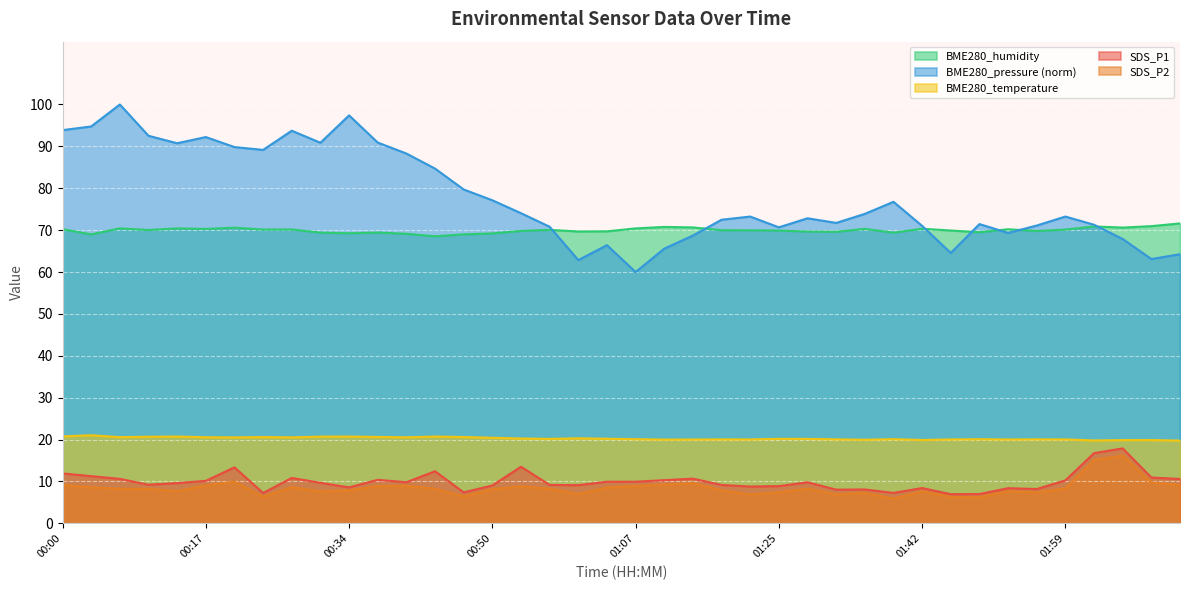

What is the total value across all series at 00:57?

178.5